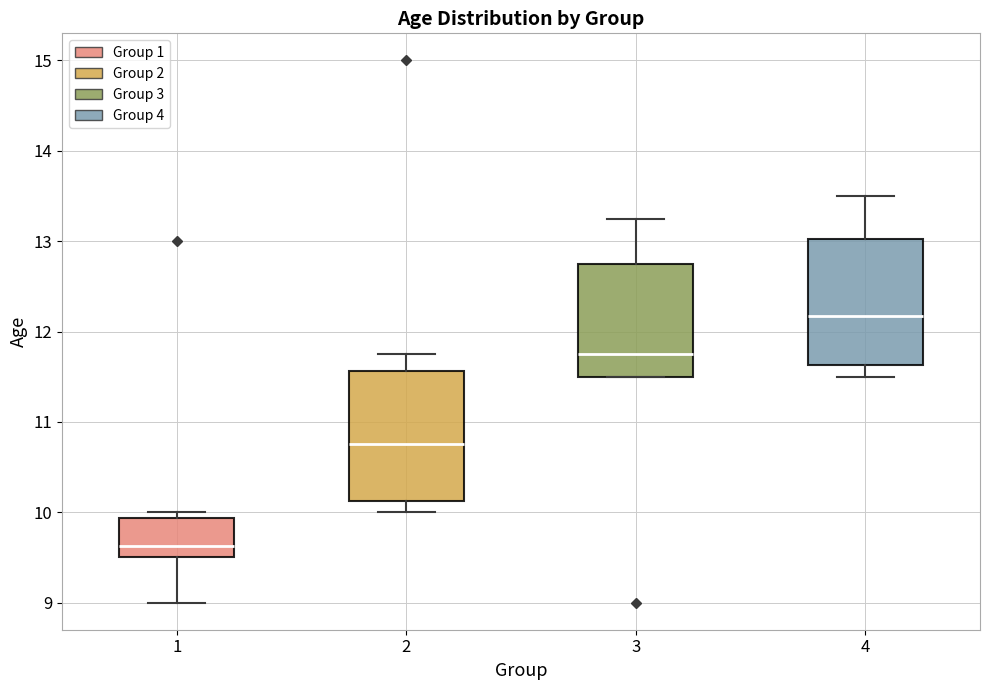

Reading left to right, transcribe this box plot: for each box, give where its median line is, the range the box spans, and where its two whiskers end, as read against the y-axis. The values are not printed on the chart, so give them approximately, as read against the axis.

1: median 9.6, box 9.5 to 9.9, whiskers 9.0 to 10.0
2: median 10.8, box 10.1 to 11.6, whiskers 10.0 to 11.8
3: median 11.8, box 11.5 to 12.8, whiskers 11.5 to 13.3
4: median 12.2, box 11.6 to 13.0, whiskers 11.5 to 13.5